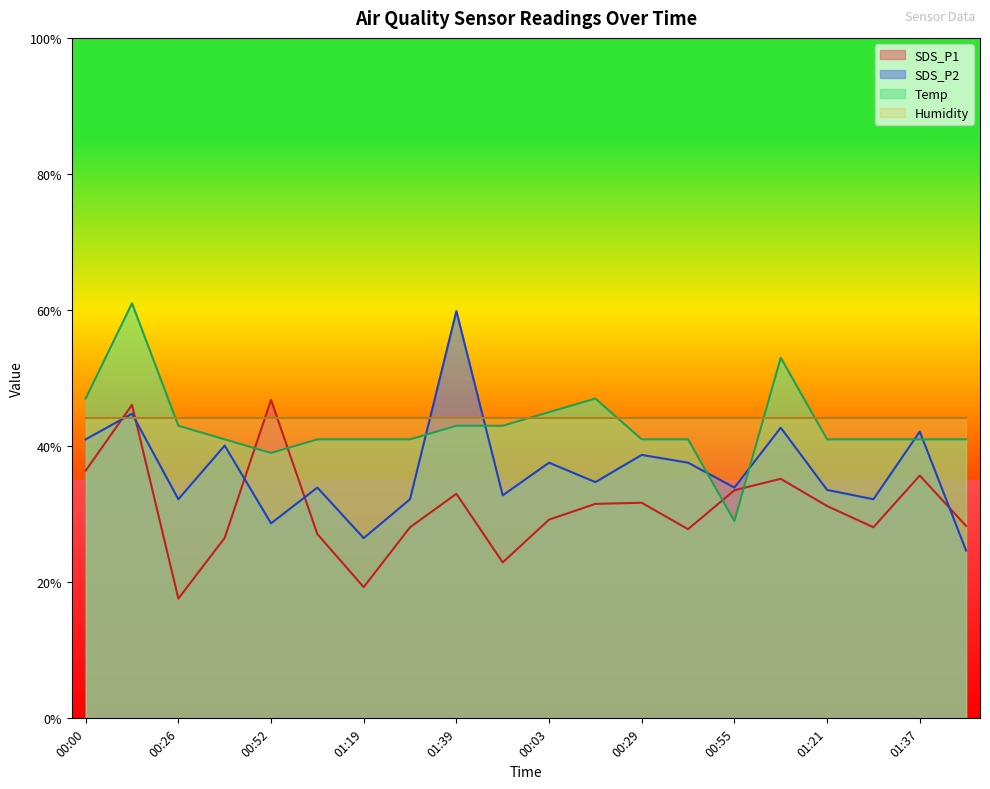

How many lines are shown in the chart?

4